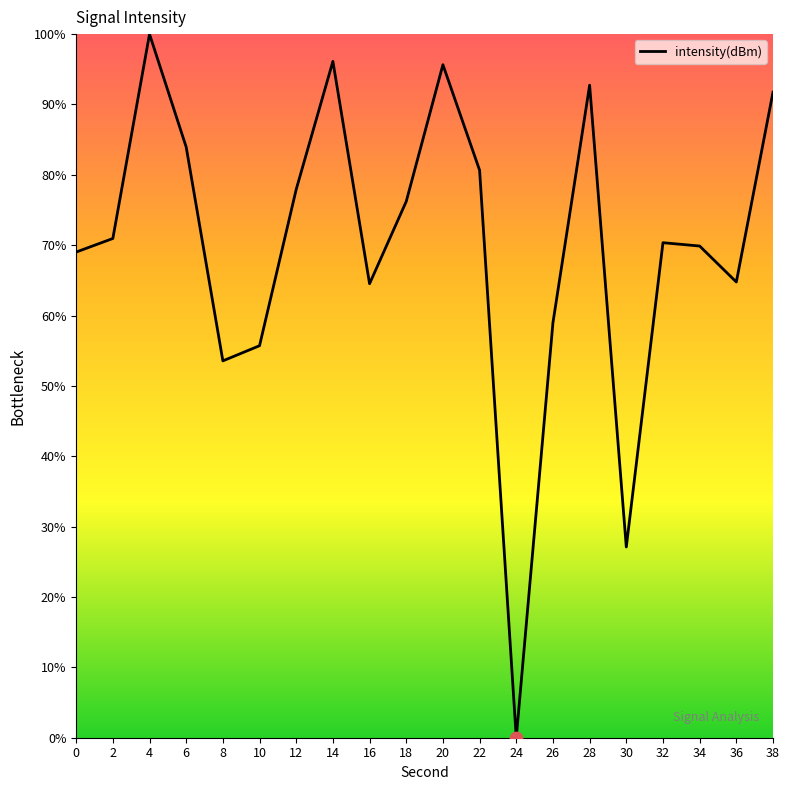

What is the change in value from 8 to 28?

+39.2